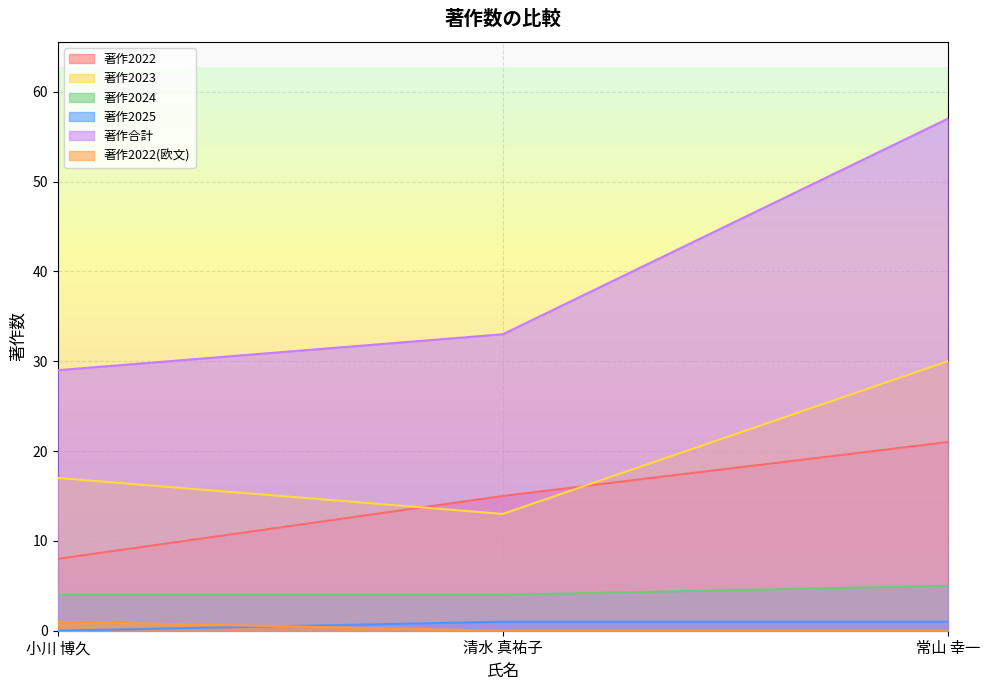

At which category is the sum across all series the highest?

常山 幸一